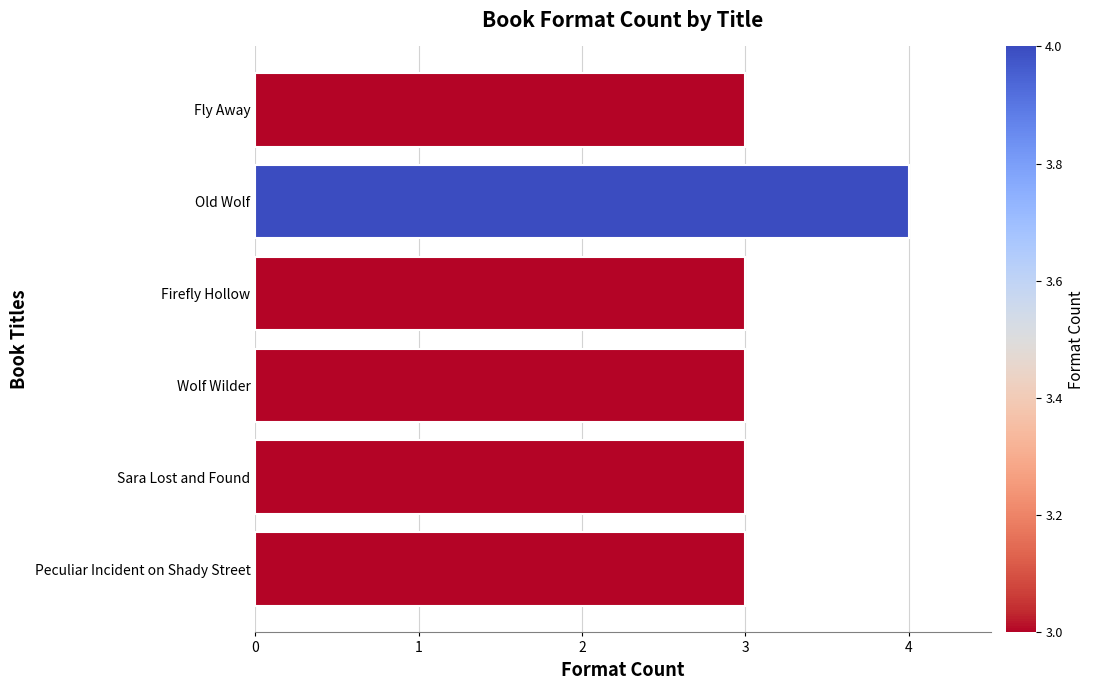

What is the sum of all values?

19